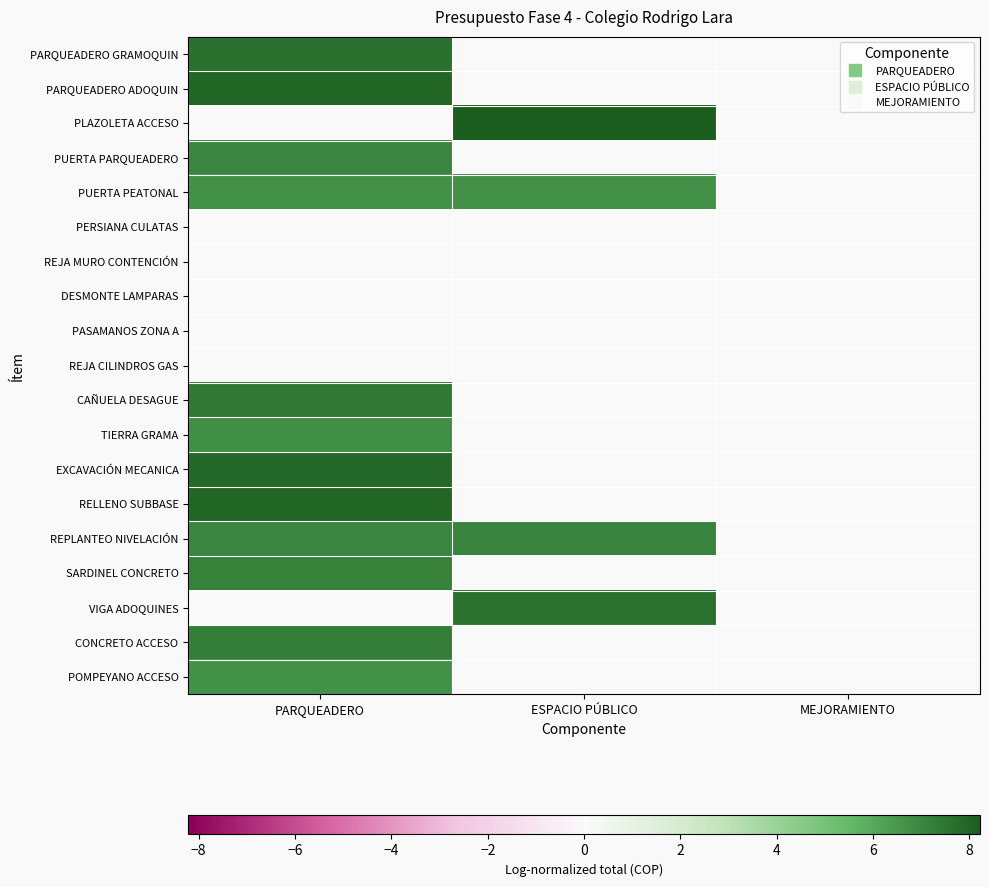

How many categories are shown in the chart?

3